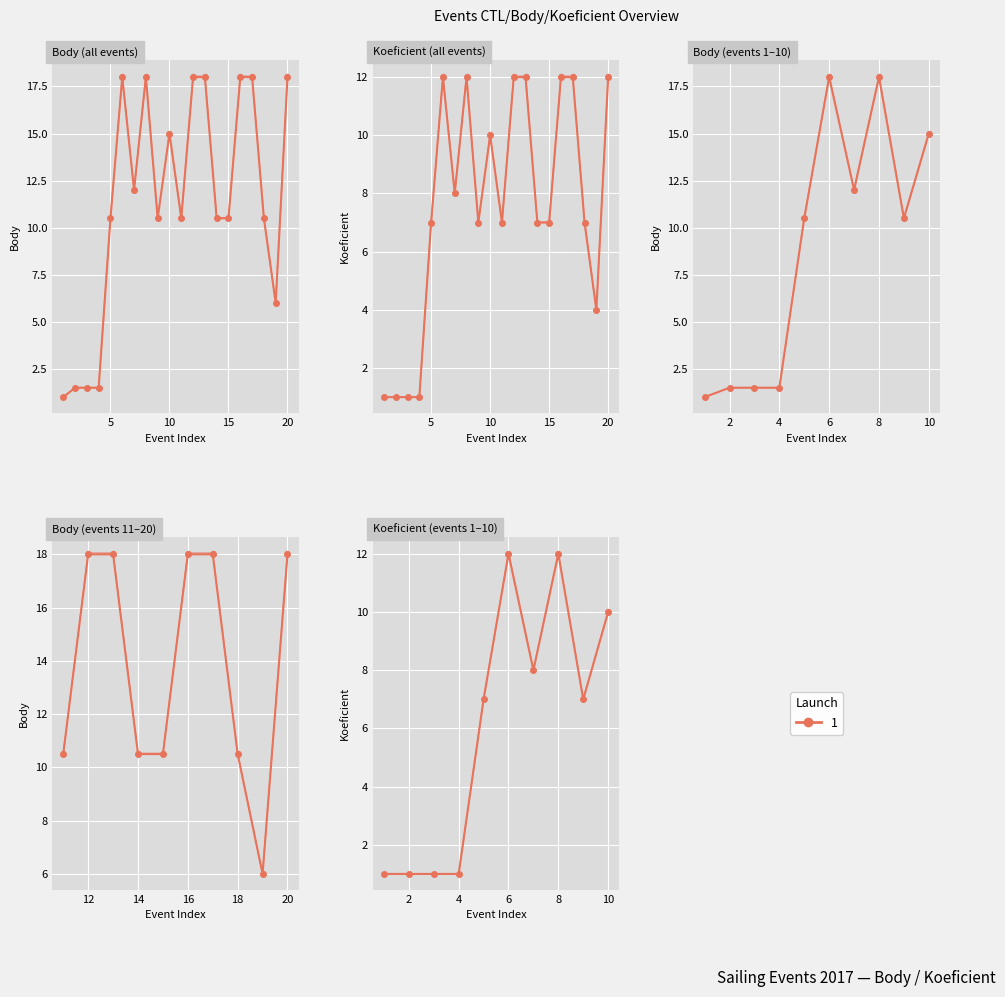

What is the change in value from 20 to 25?

+5